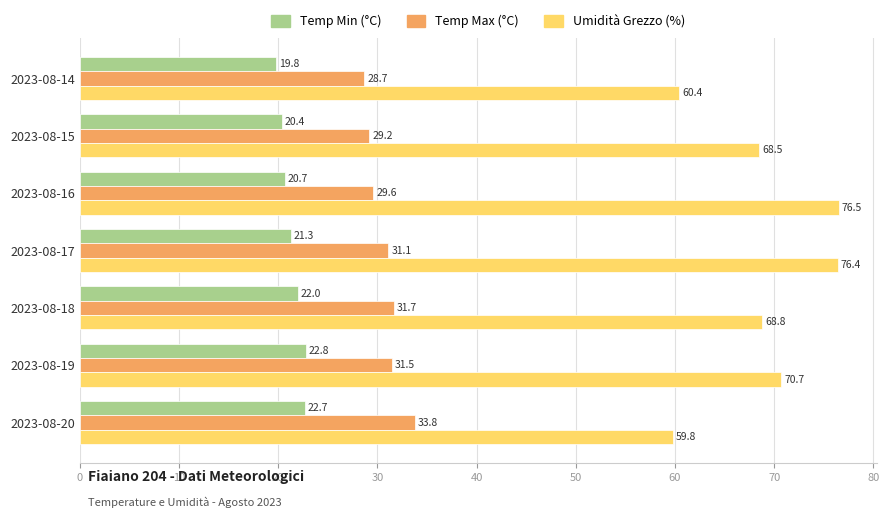

The Temp Min (°C) series shows 7.8 at 2023-08-14. True or false?

False